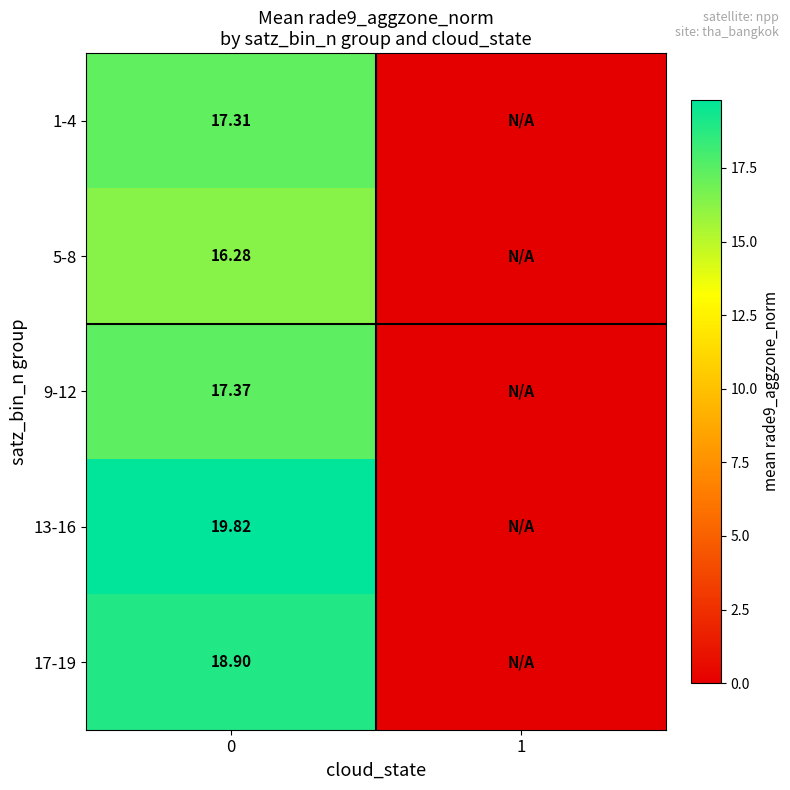

What is the difference between the 1-4 values at 1 and 0?

17.3